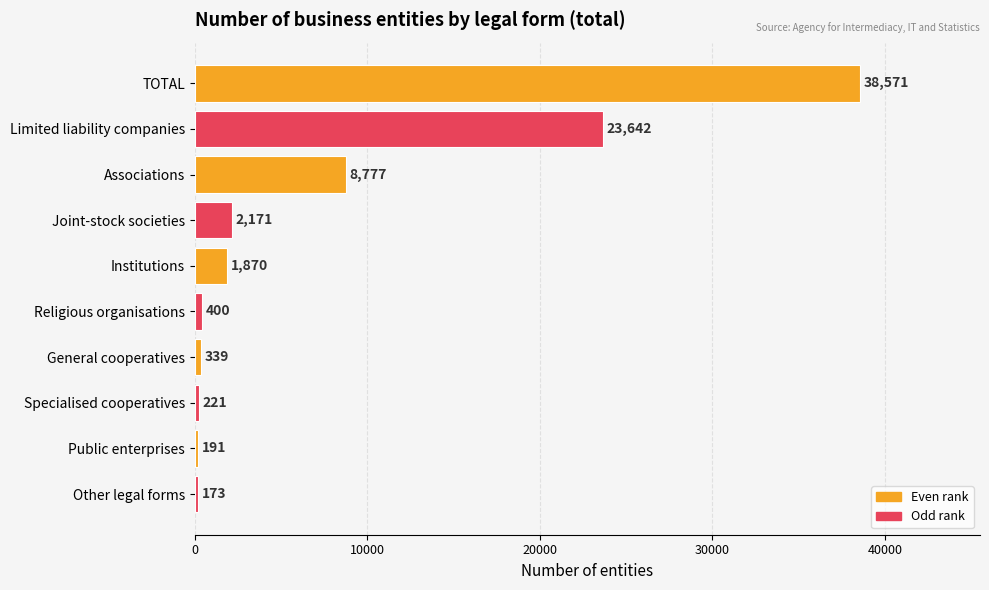

What is the difference between the maximum and second lowest values?

38380